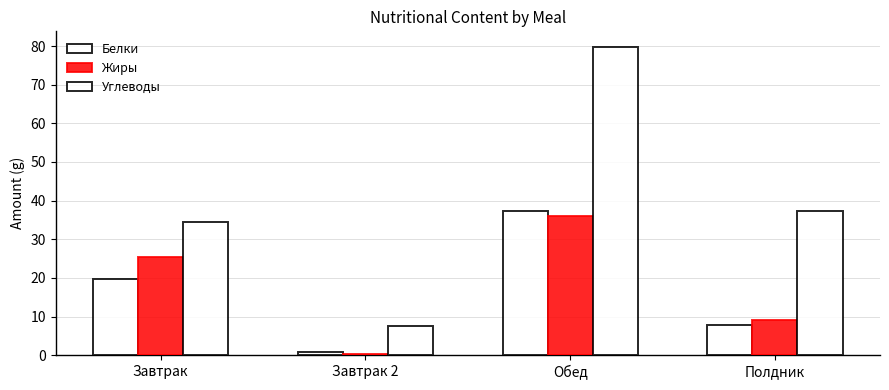

At which label does Жиры reach its minimum?

Завтрак 2